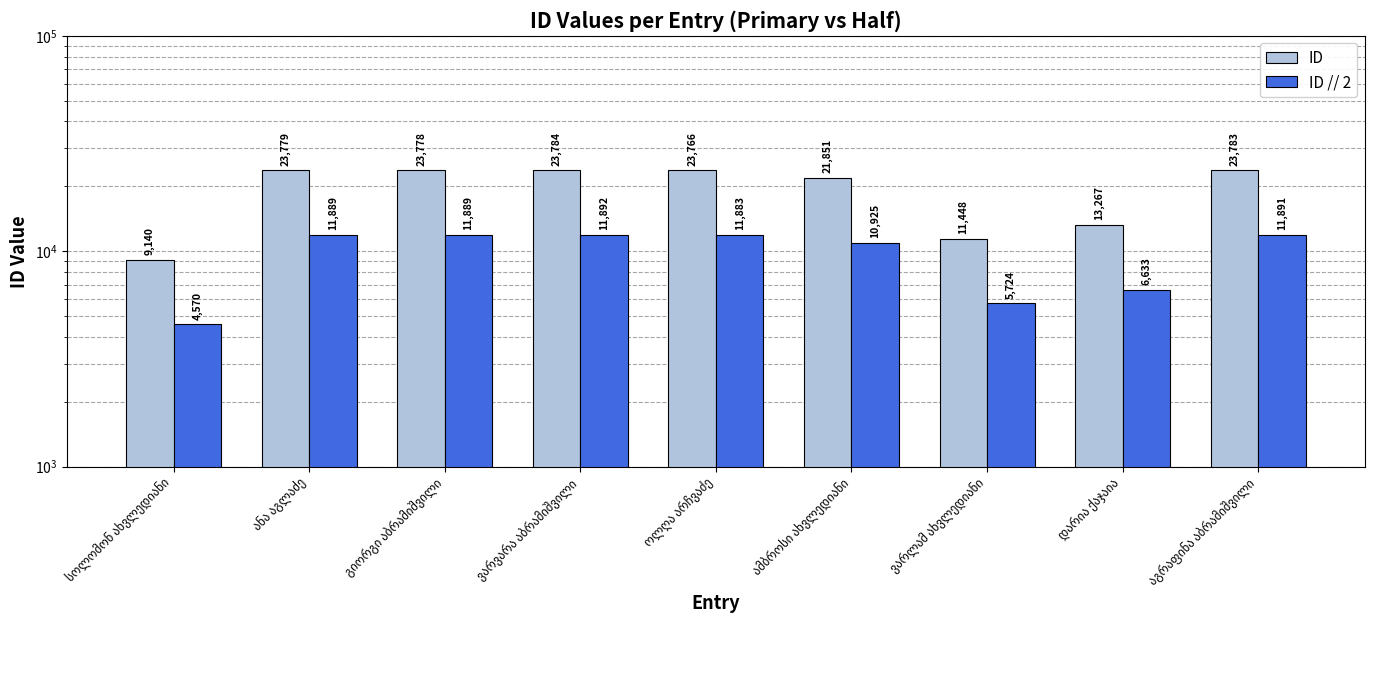

Between სოლომონ ახვლედიანი and ამბროსი ახვლედიანი, which series saw the biggest shift?

ID